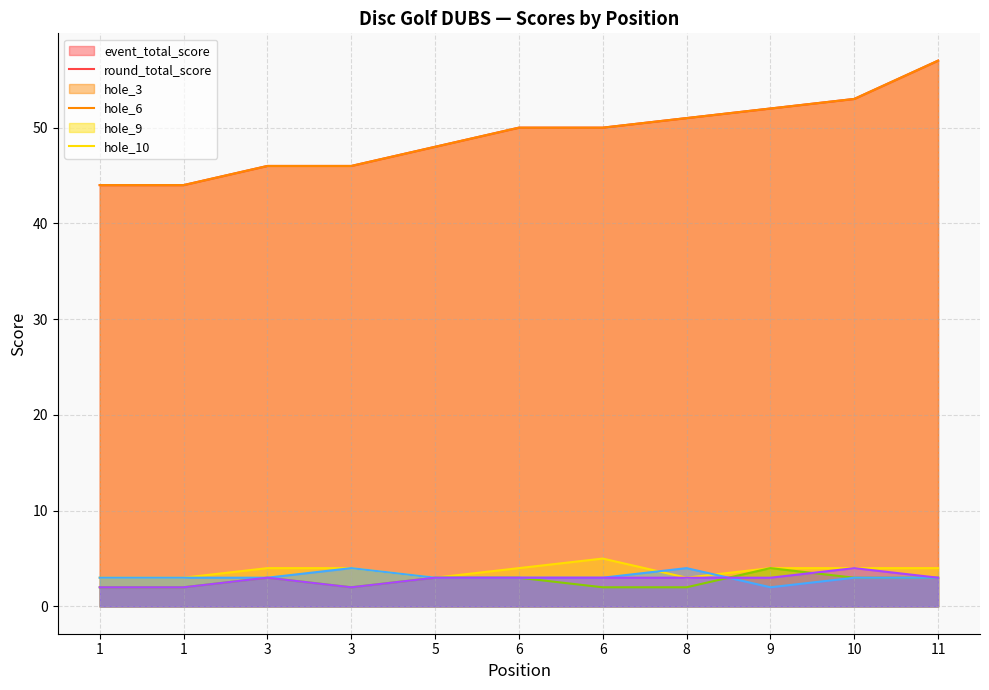

In hole_3, how many points are higher than both neighbors (excluding endpoints)?

1